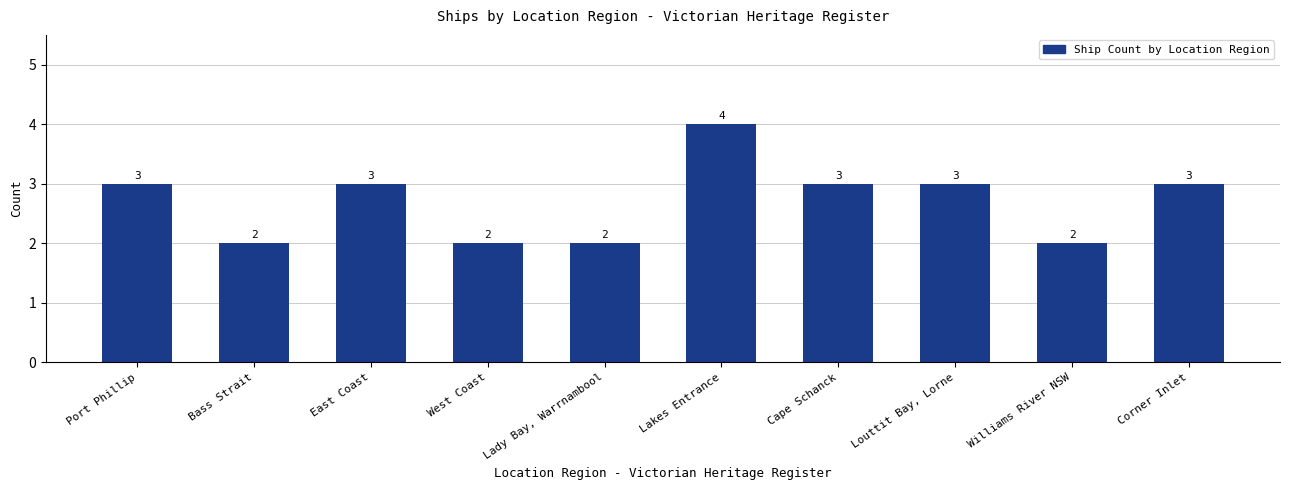

Which category has the highest value across all series?

Lakes Entrance